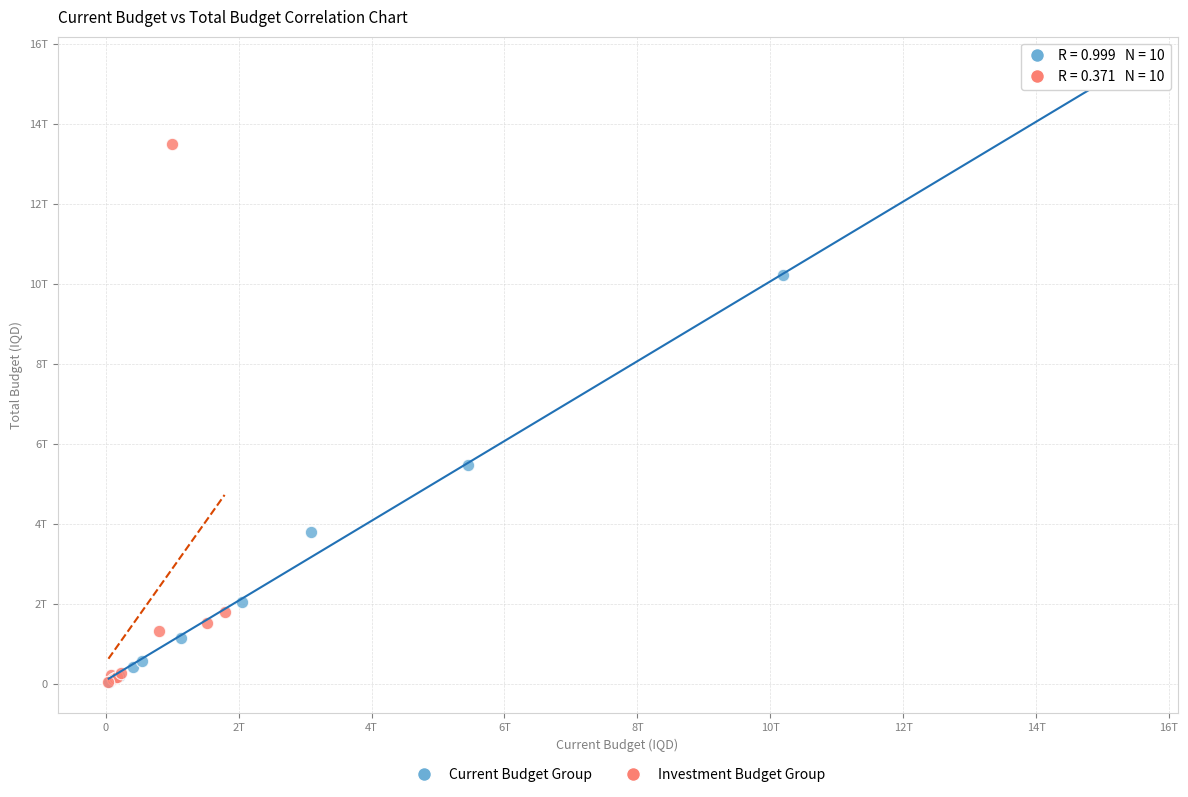

Which series reaches the maximum Y coordinate?

Current Budget Group